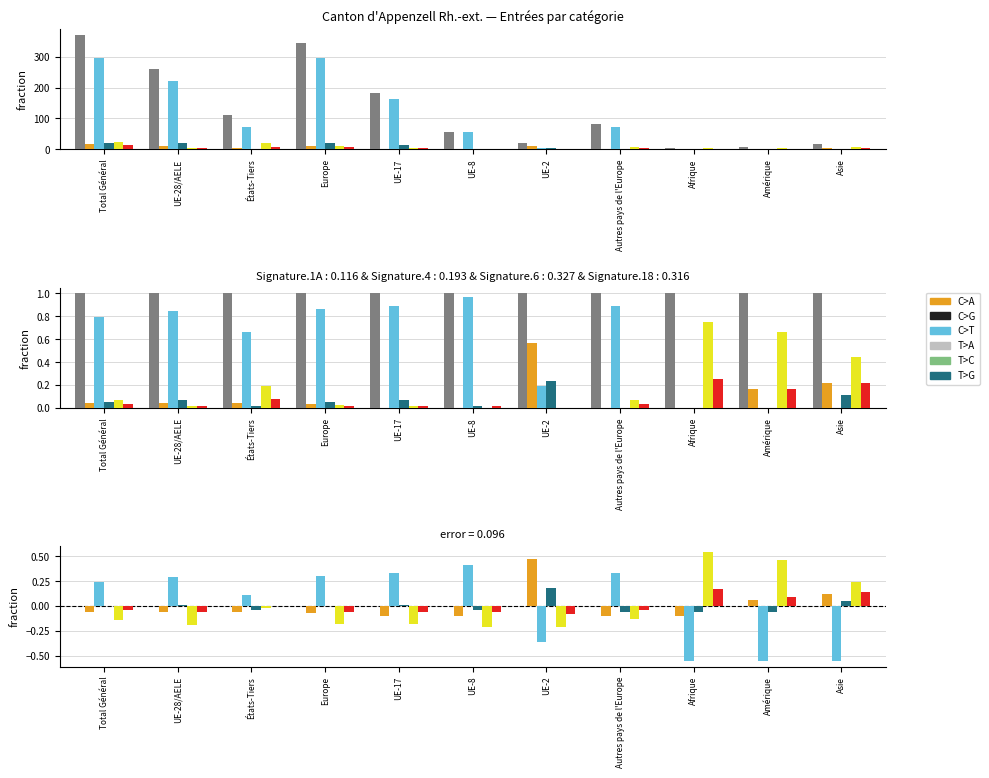

Are the bars grouped side by side (vs. stacked)?

Yes